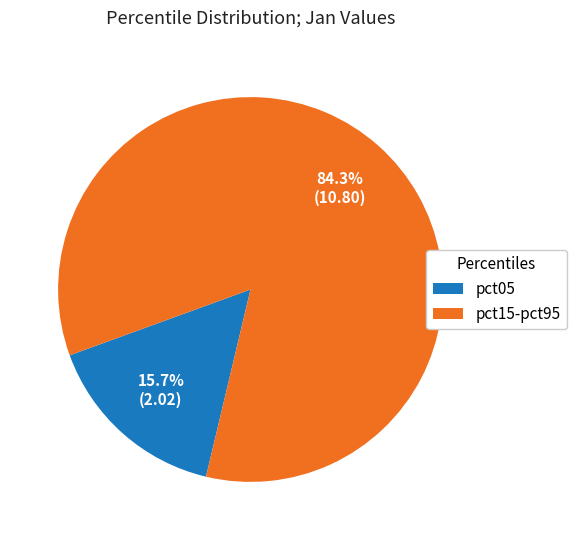

To the nearest percent, what portion does pct05 represent?

16%